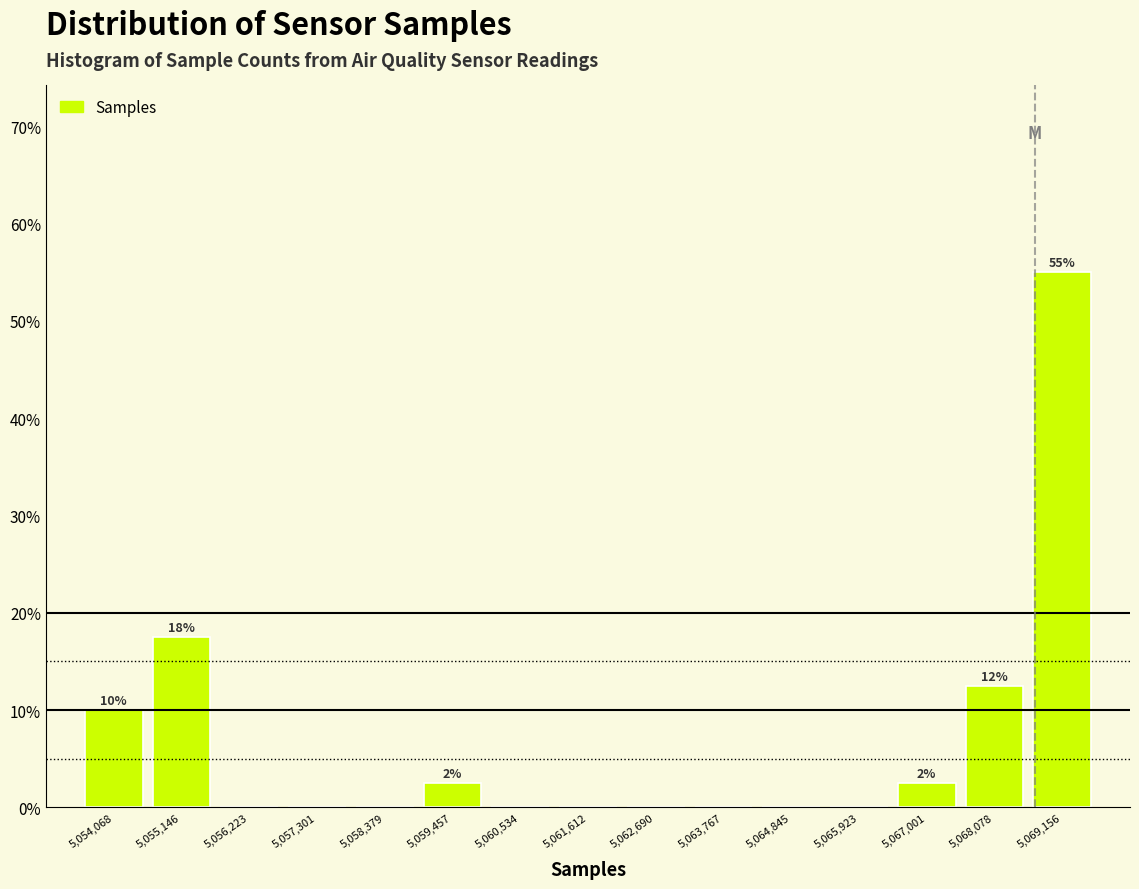

Over which range of the x-axis is the bar tallest?

5068600 to 5069600